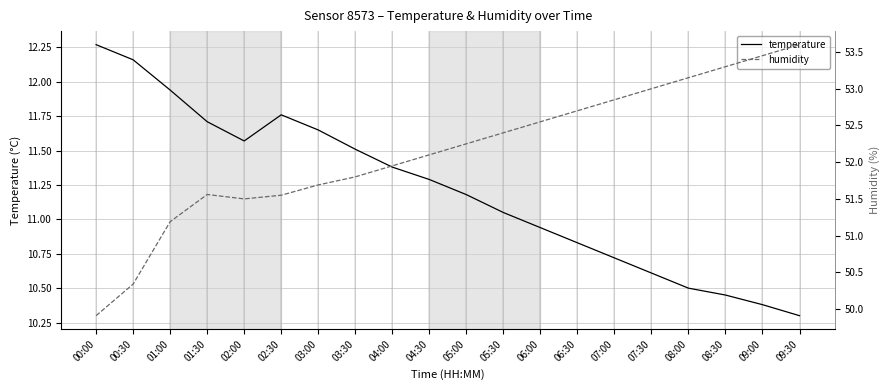

What is the spread (max minus min) of values at 09:00?

43.1